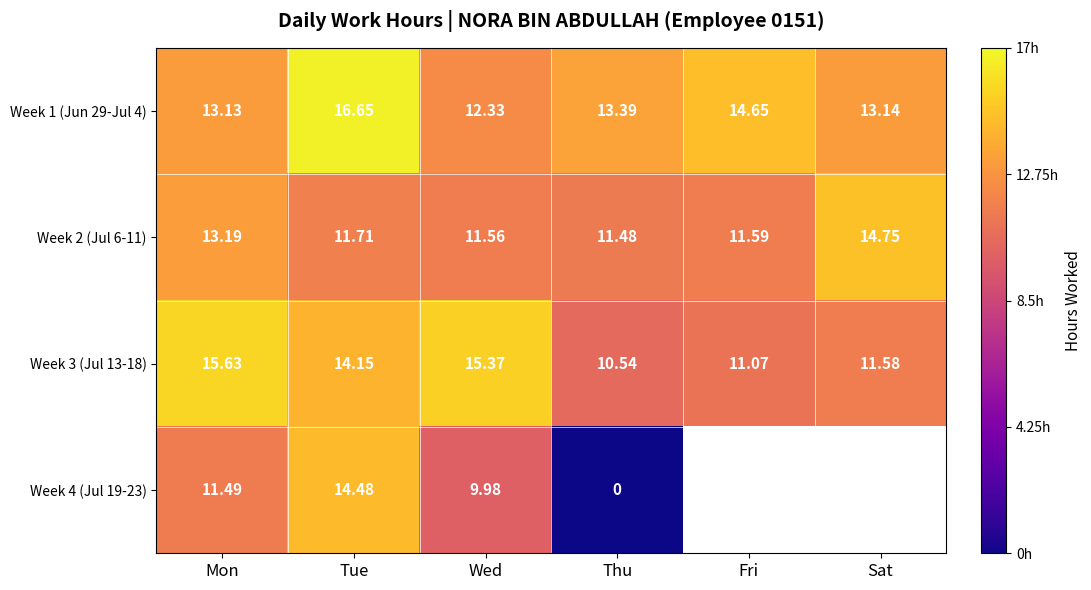

Which has a higher value, Mon or Tue?

Tue